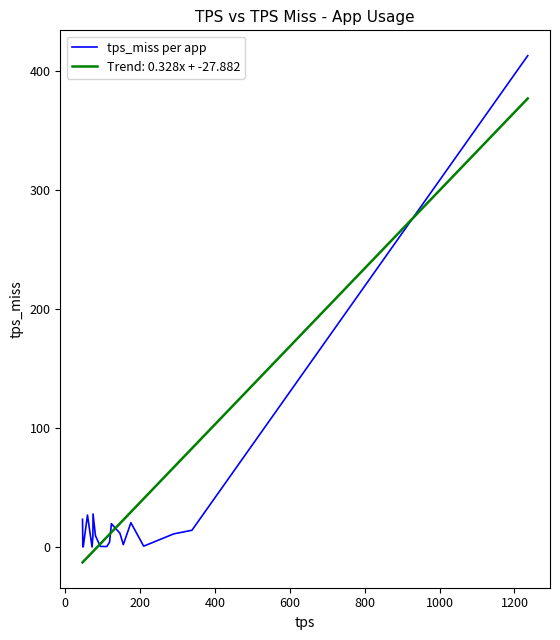

What is the smallest value displayed?

-12.8